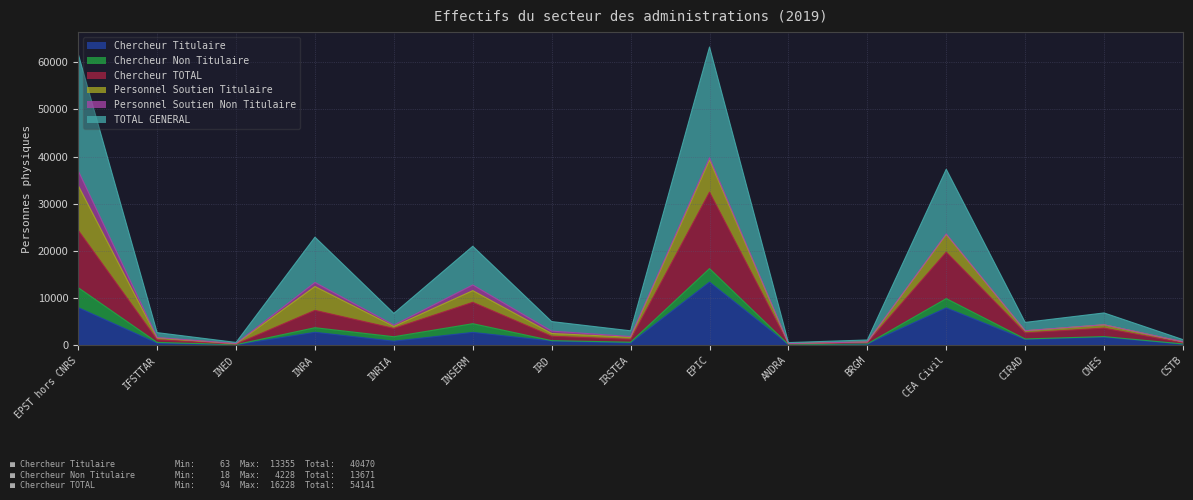

What is the maximum value for Chercheur Titulaire?

13355